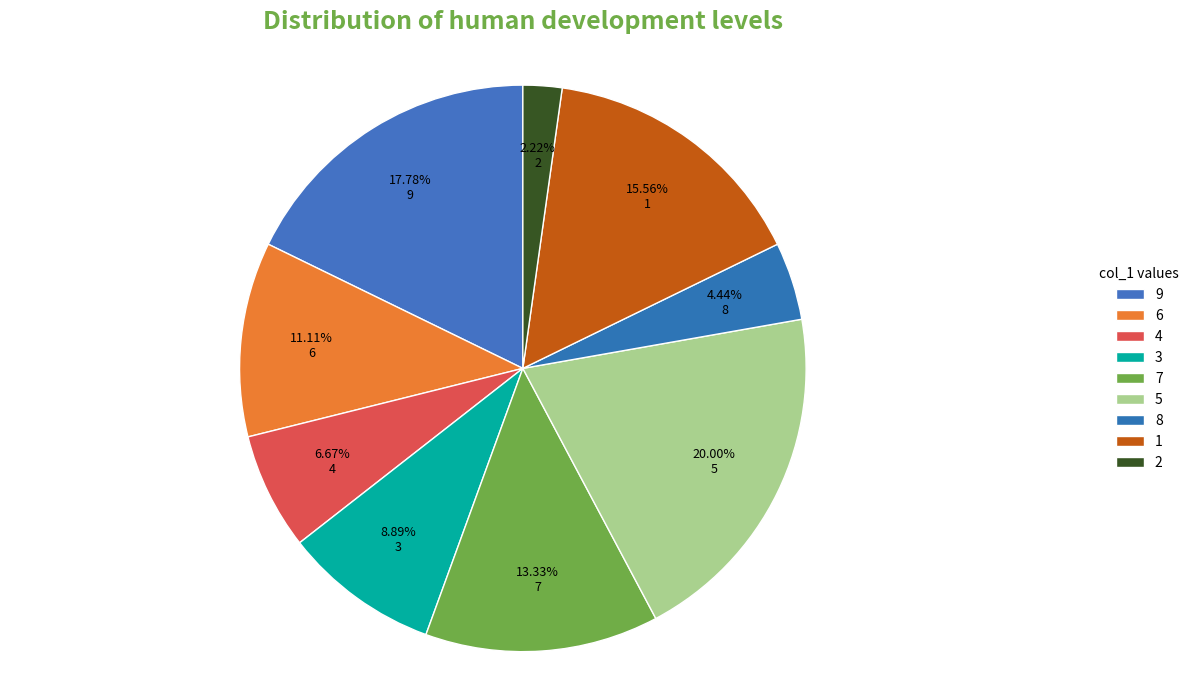

True or false: 8 accounts for 10% of the total.

False